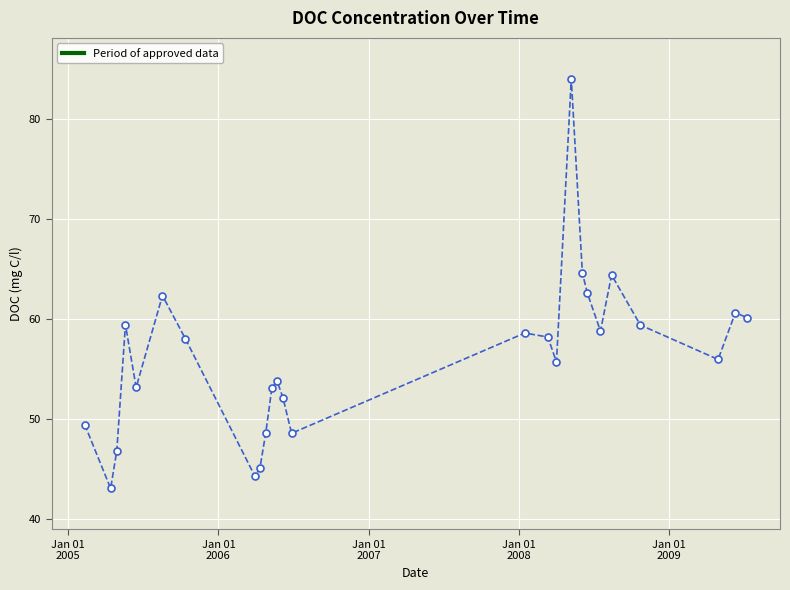

What is the value of the 25th point from the left?

60.6